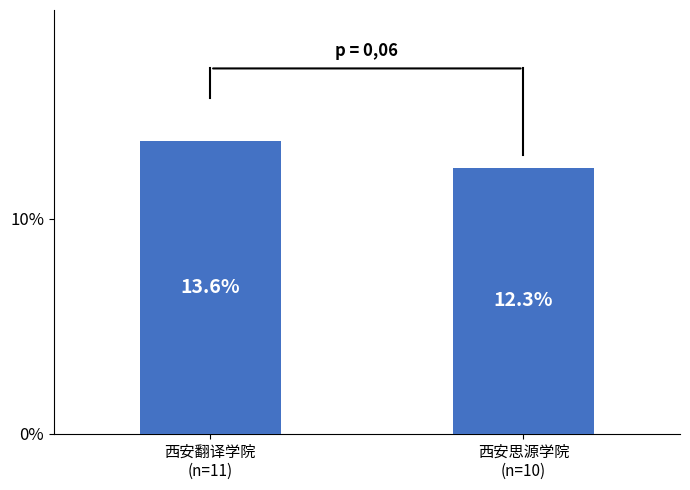

Are the bars grouped side by side (vs. stacked)?

No